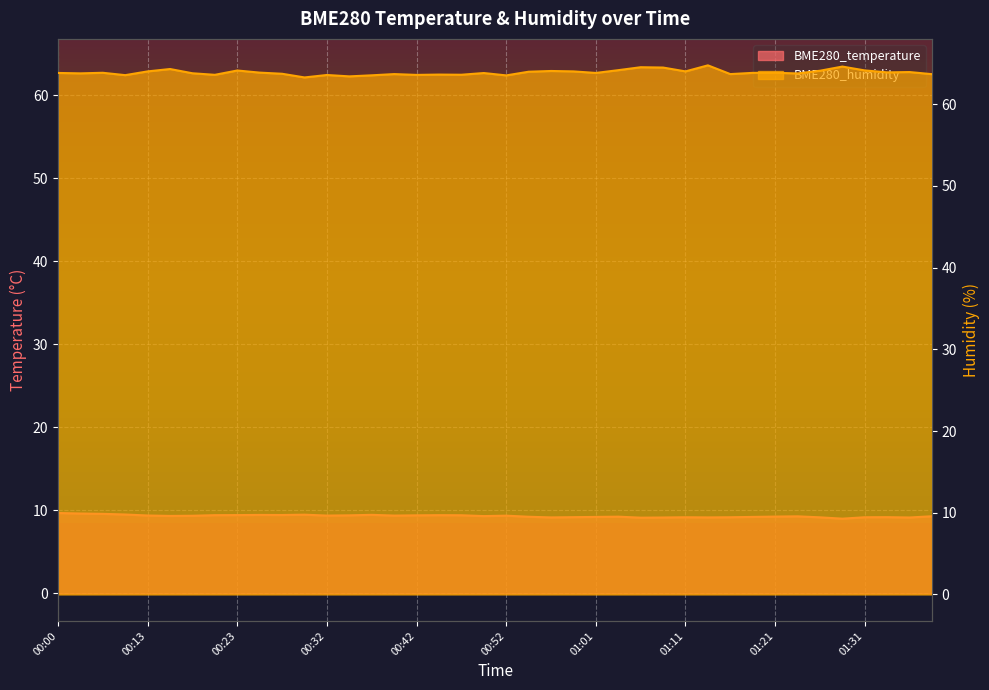

Reading left to right, list all the values displayed in this chart.

BME280_temperature: 9.7	9.6	9.6	9.5	9.4	9.3	9.3	9.4	9.4	9.4	9.4	9.5	9.3	9.4	9.4	9.3	9.4	9.4	9.4	9.3	9.3	9.2	9.1	9.2	9.2	9.2	9.1	9.1	9.2	9.1	9.2	9.2	9.2	9.3	9.1	9.0	9.2	9.2	9.1	9.3
BME280_humidity: 63.8	63.8	63.9	63.6	64.0	64.3	63.8	63.6	64.1	63.9	63.7	63.3	63.6	63.4	63.5	63.7	63.6	63.6	63.6	63.8	63.5	64.0	64.1	64.0	63.8	64.2	64.5	64.5	64.0	64.8	63.7	63.8	63.9	63.8	64.1	64.6	64.1	63.9	63.9	63.7